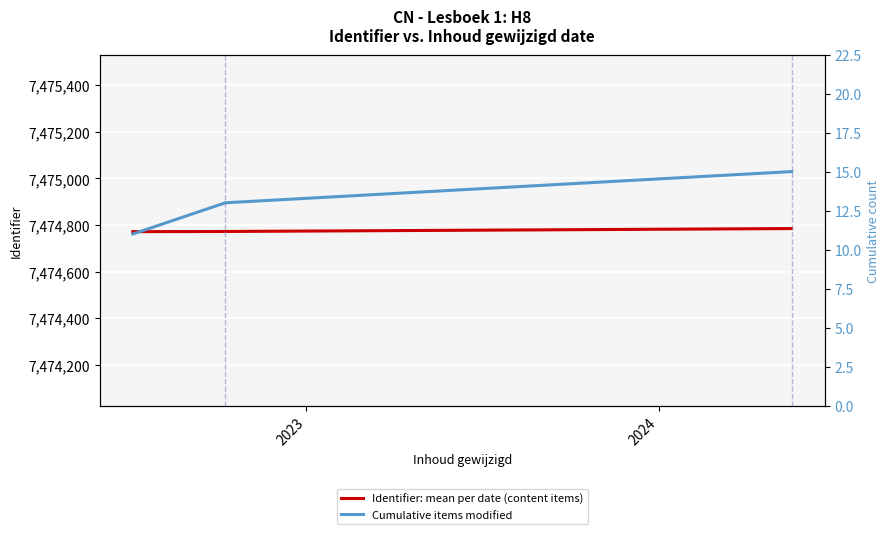

Reading left to right, extract all data points from this chart.

Identifier: mean per date (content items): 7474771.3	7474772.0	7474784.5
Cumulative items modified: 11.0	13.0	15.0